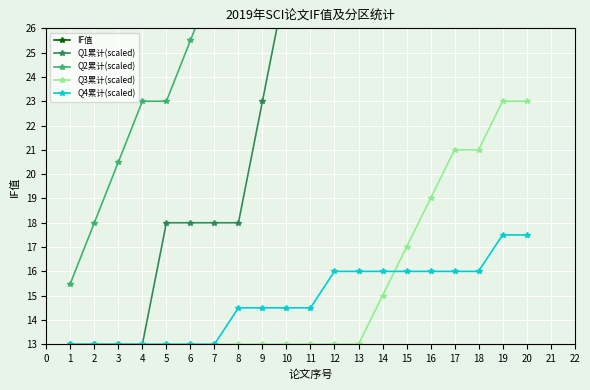

The value of Q4累计(scaled) at 7 is 3.5. True or false?

False